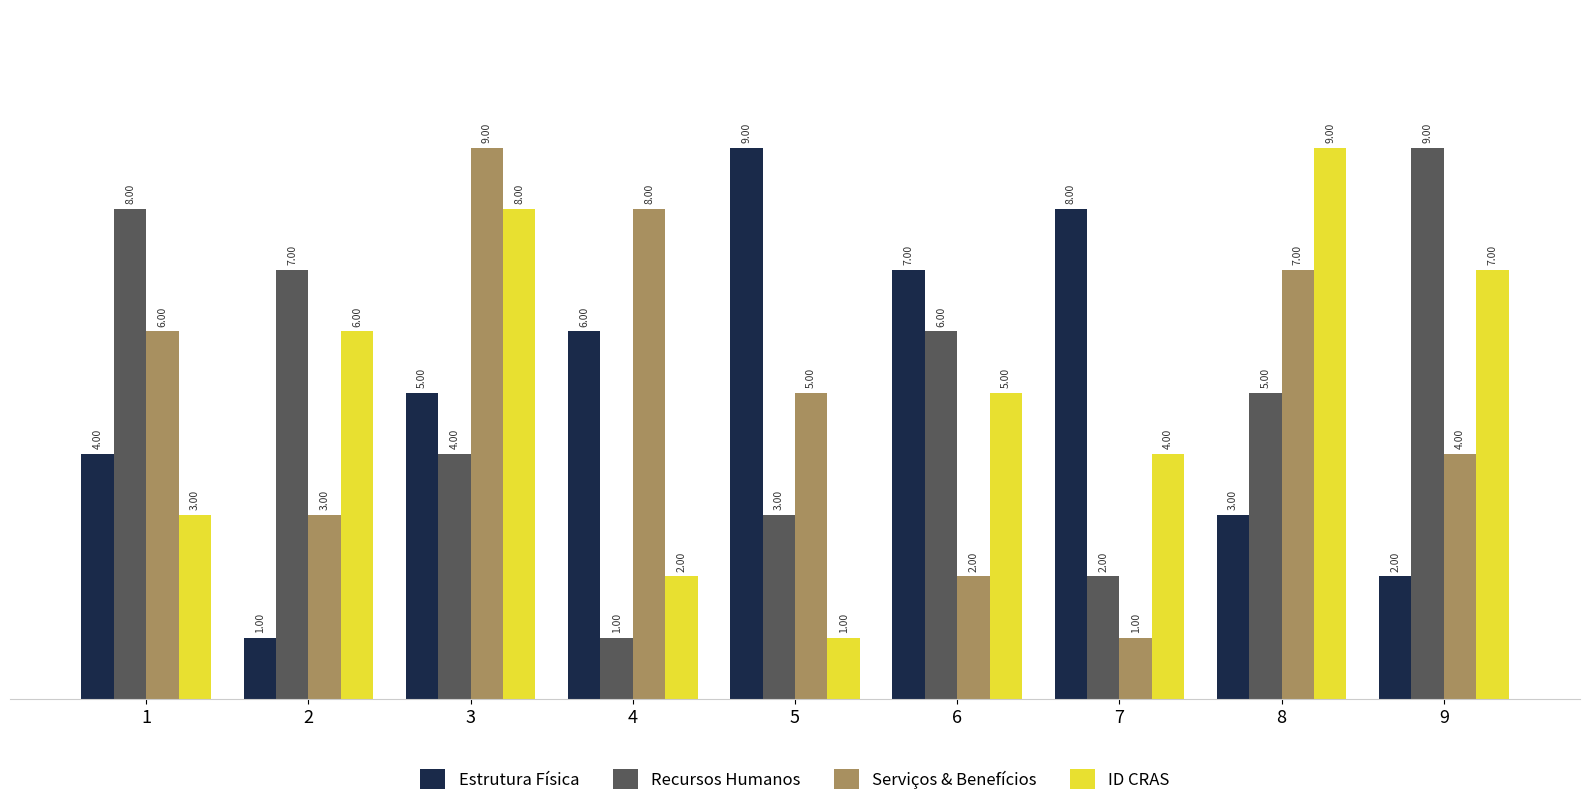

At which category is the sum across all series the highest?

3